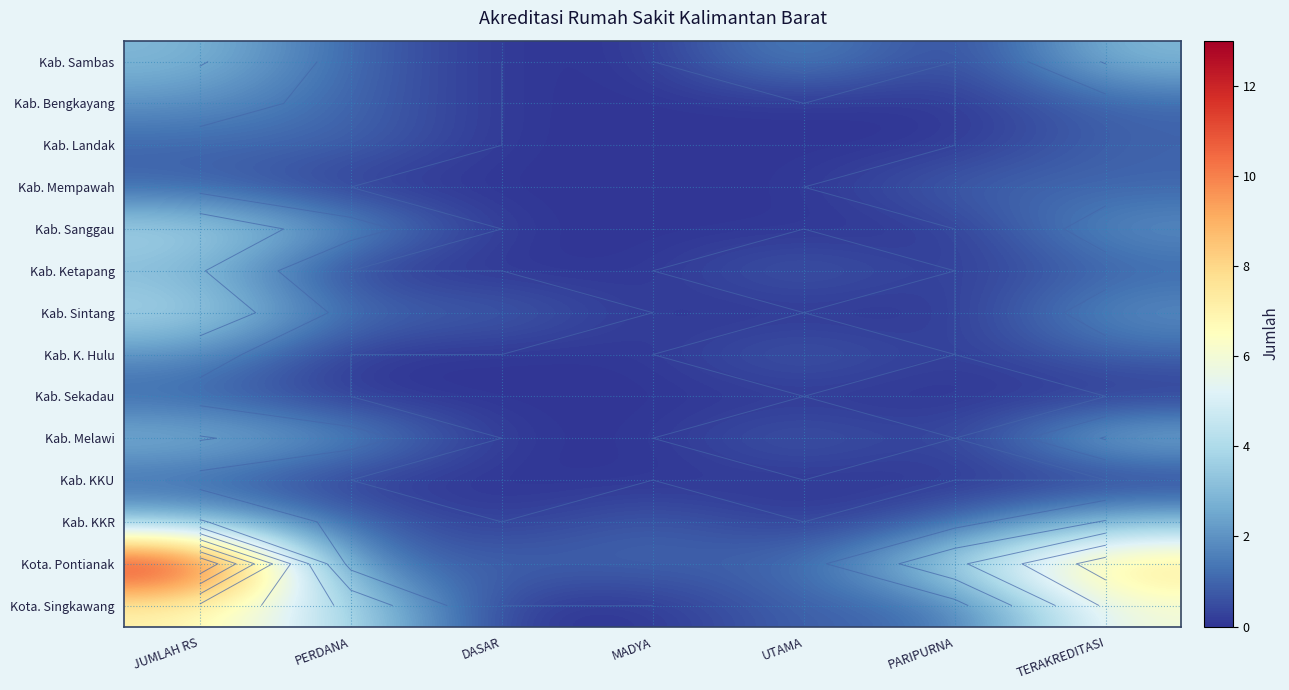

Which series has the largest total across all categories?

Kota. Pontianak